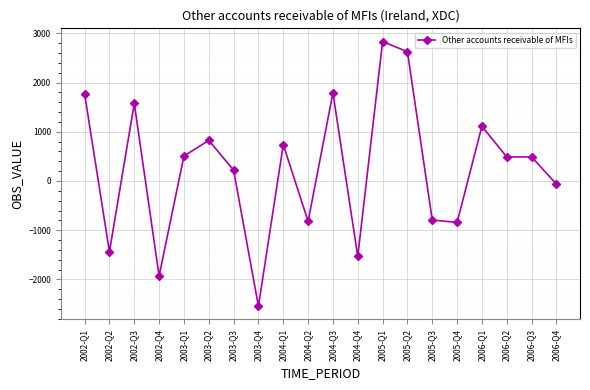

What is the value of the 2nd point from the left?

-1438